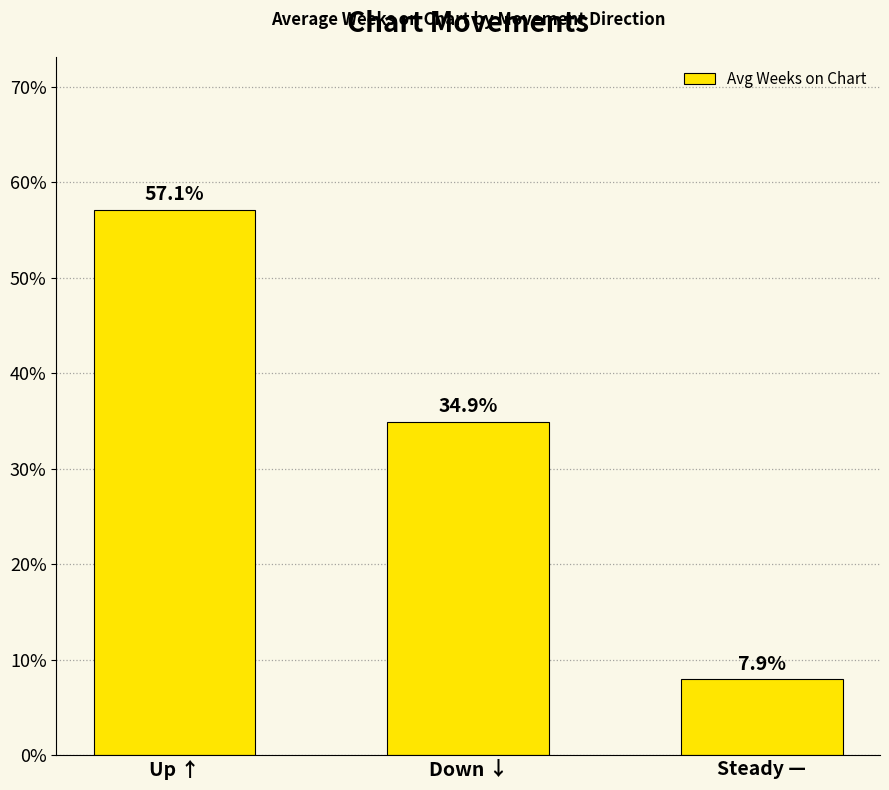

Count the number of categories in the chart.

3